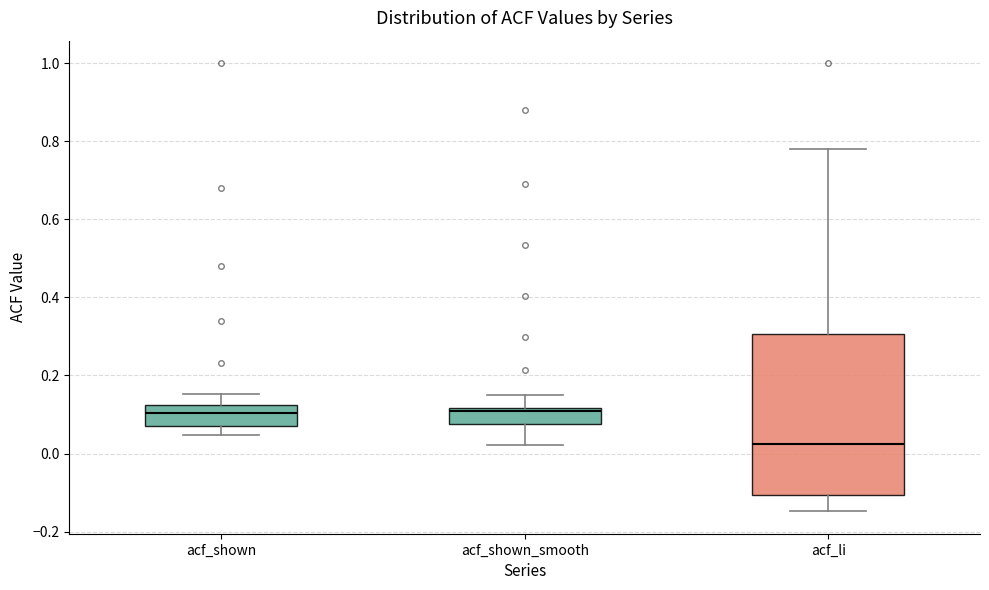

Reading left to right, transcribe this box plot: for each box, give where its median line is, the range the box spans, and where its two whiskers end, as read against the y-axis. The values are not printed on the chart, so give them approximately, as read against the axis.

acf_shown: median 0.10, box 0.08 to 0.12, whiskers 0.04 to 0.16
acf_shown_smooth: median 0.10, box 0.08 to 0.12, whiskers 0.02 to 0.16
acf_li: median 0.02, box -0.10 to 0.30, whiskers -0.14 to 0.78